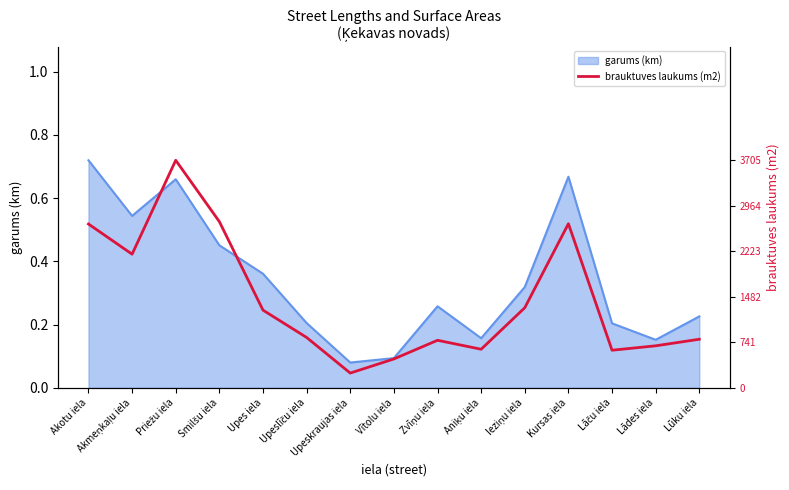

What is the difference between the values at Zvīņu iela and Upes iela?

0.1